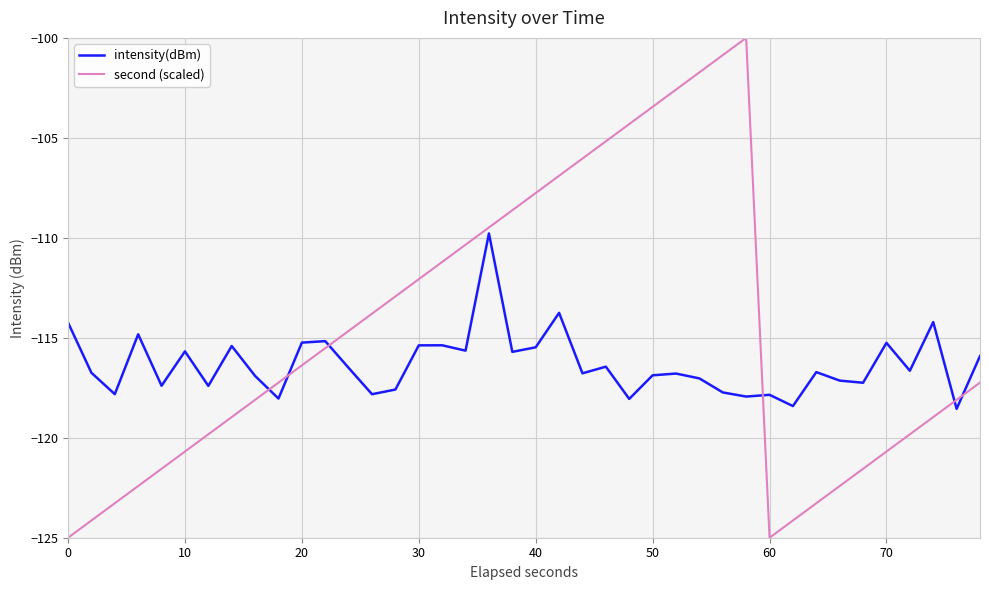

What is the difference between the maximum and minimum values in the second (scaled) series?

25.0